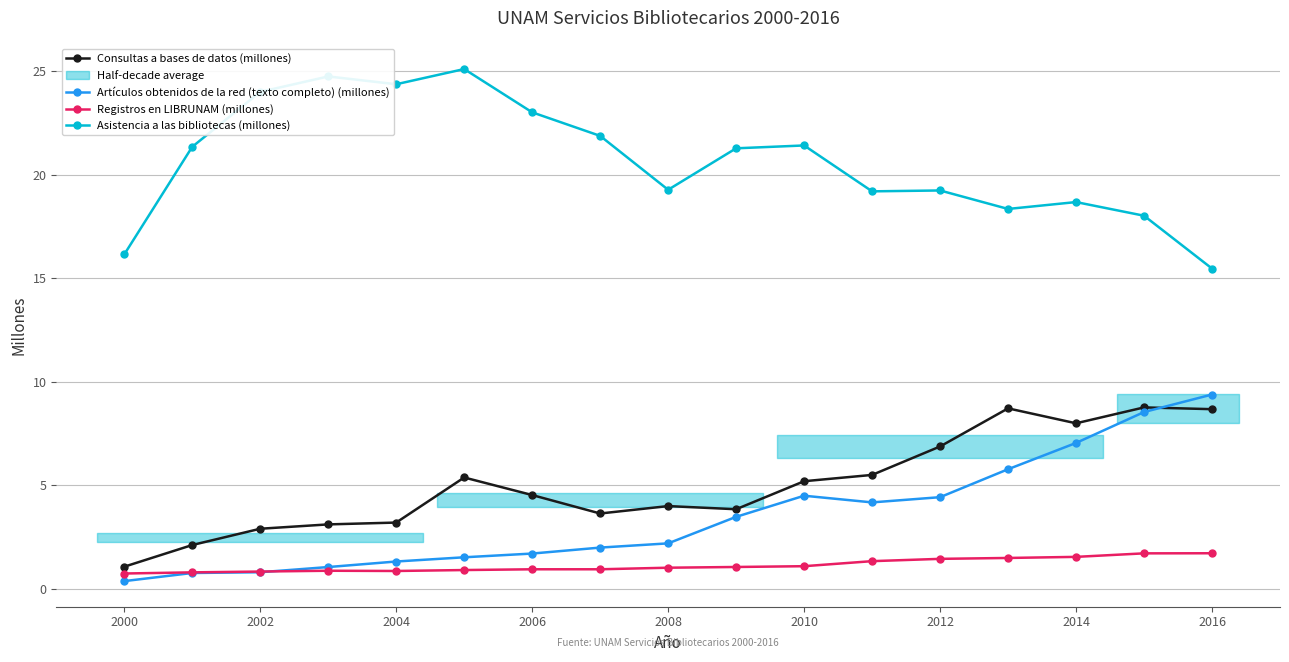

Is it true that Consultas a bases de datos (millones) equals 1.1 at 2000?

True